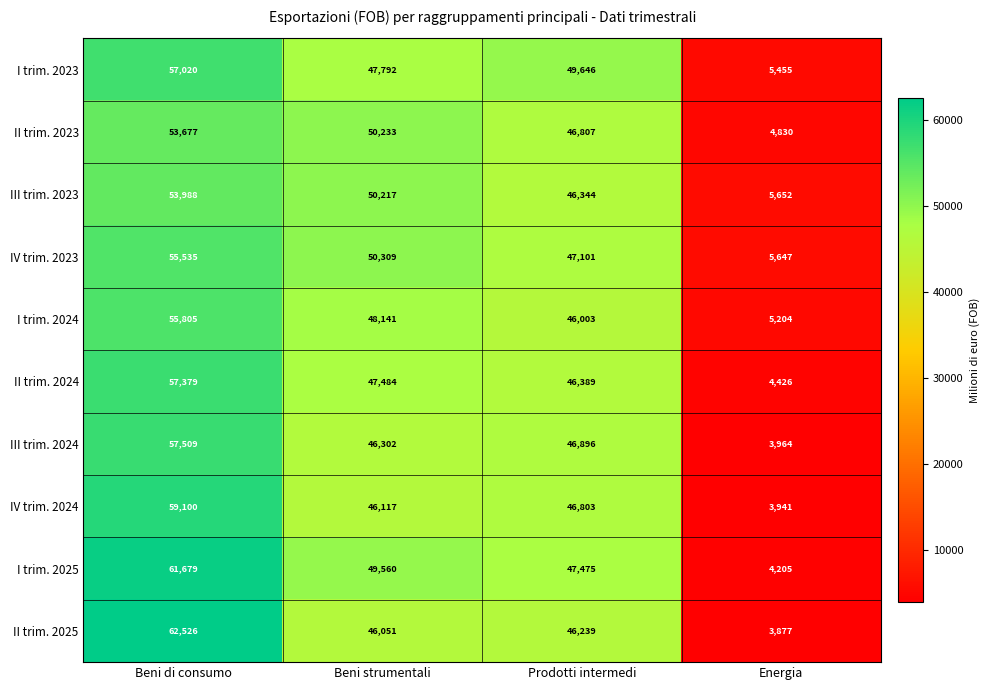

What is the smallest value displayed?

3877